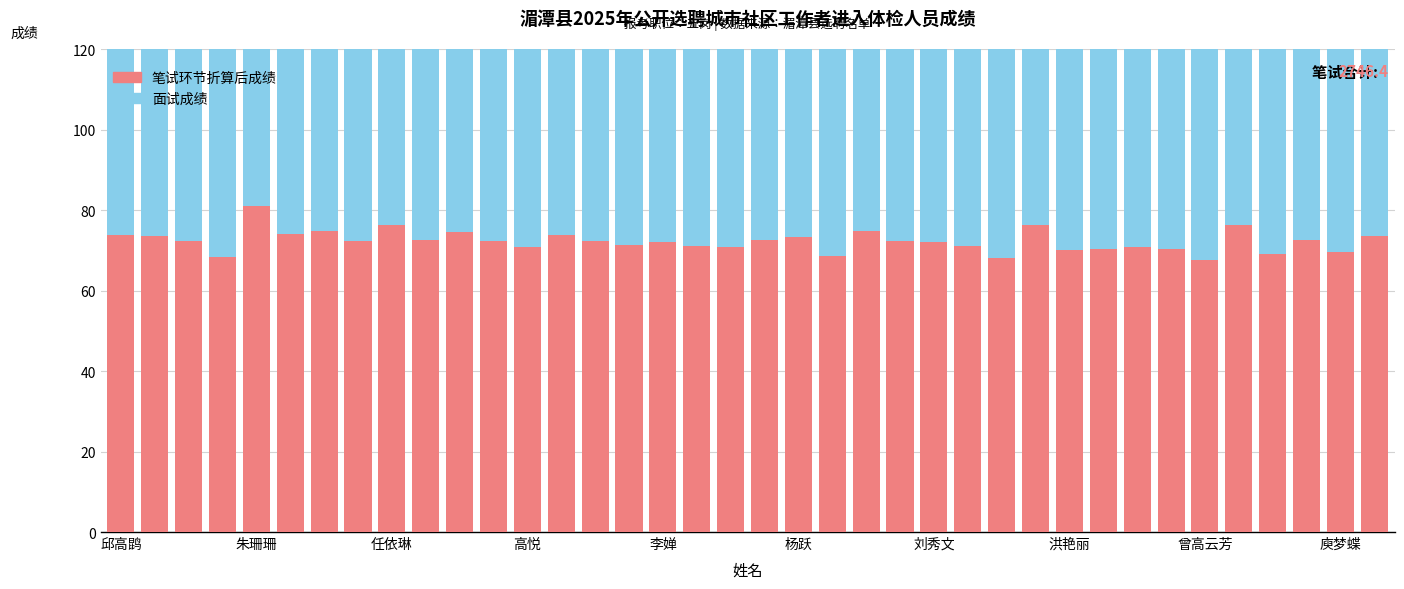

How many data points does each series have?

38